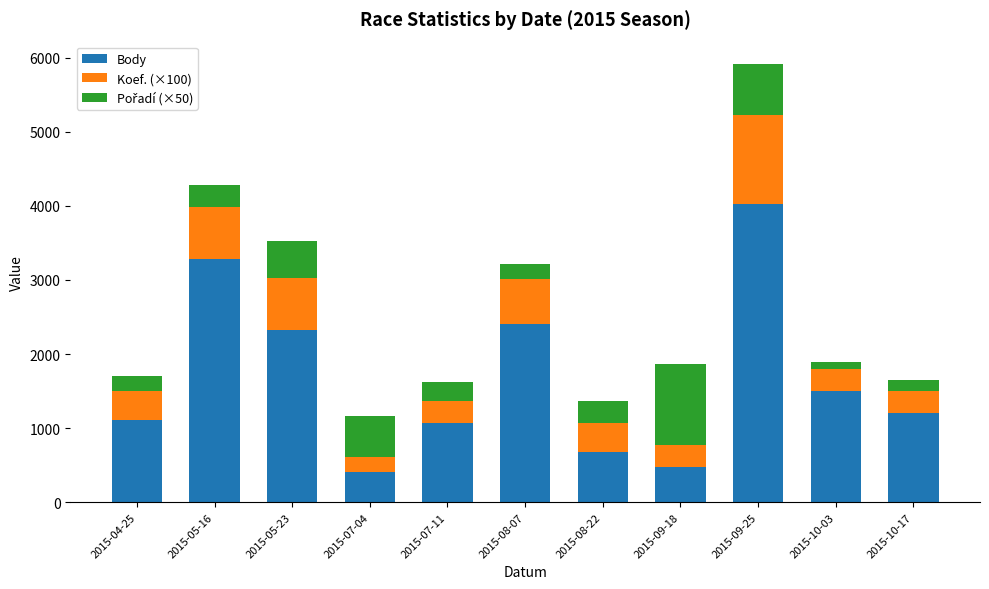

At which category is the sum across all series the highest?

2015-09-25